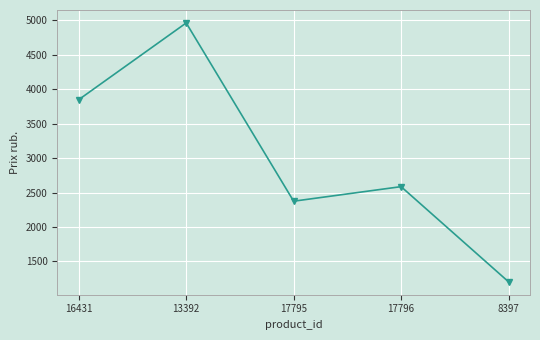

What is the difference between the values at 8397 and 16431?

2641.9